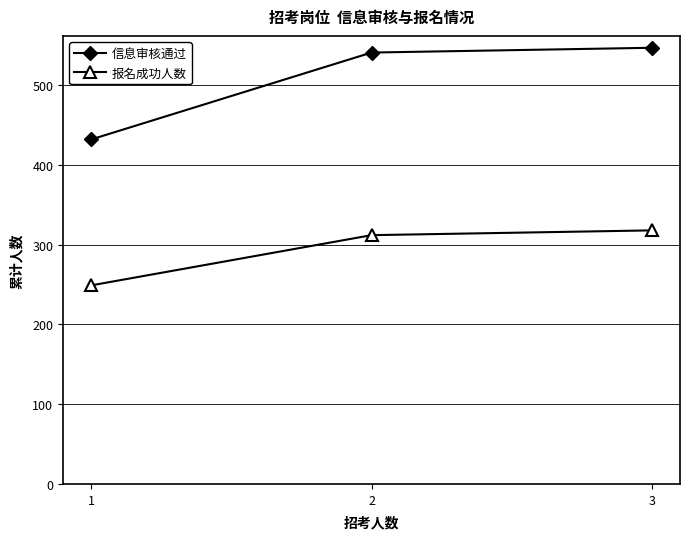

What is the difference between the maximum and minimum values in the 信息审核通过 series?

115